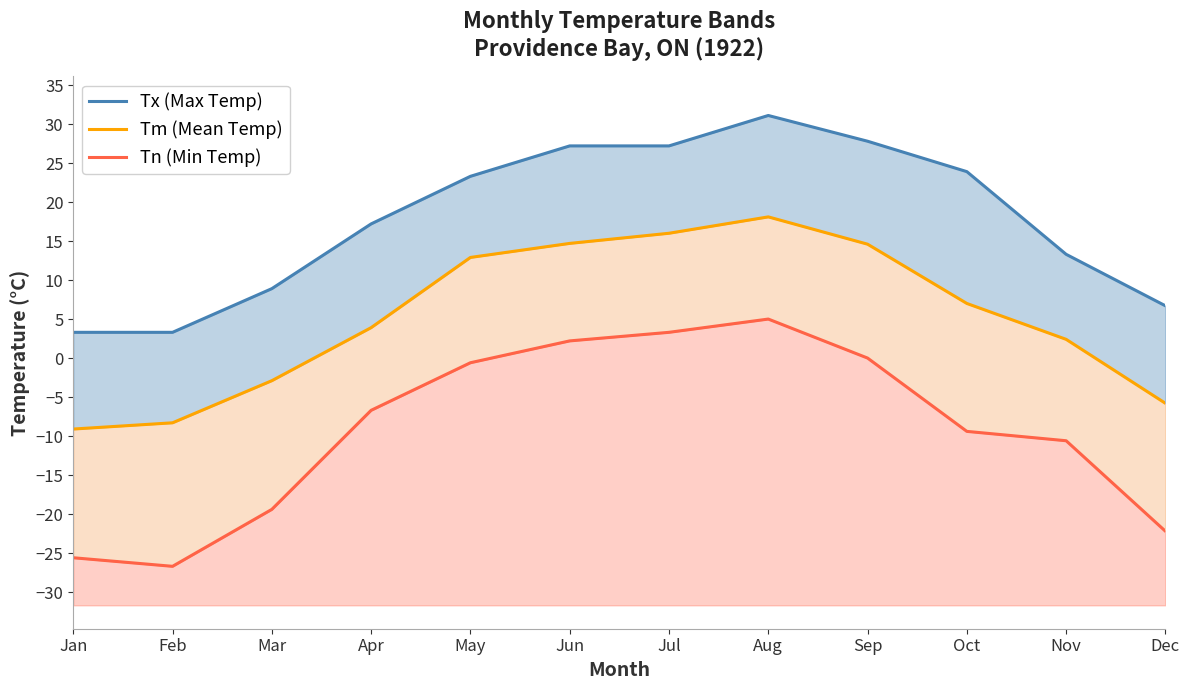

What is the total value across all series at May?

35.6